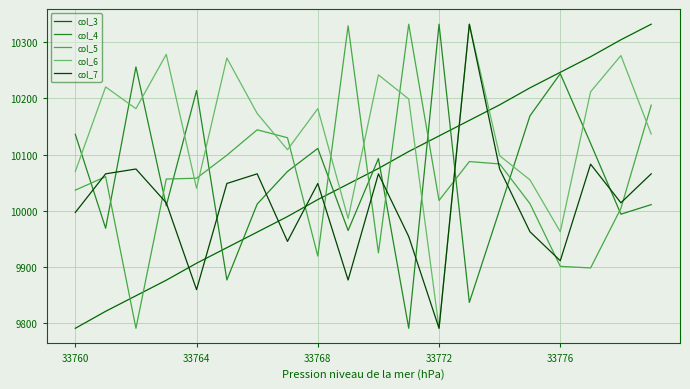

What is the average value of the col_4 series?

10060.6